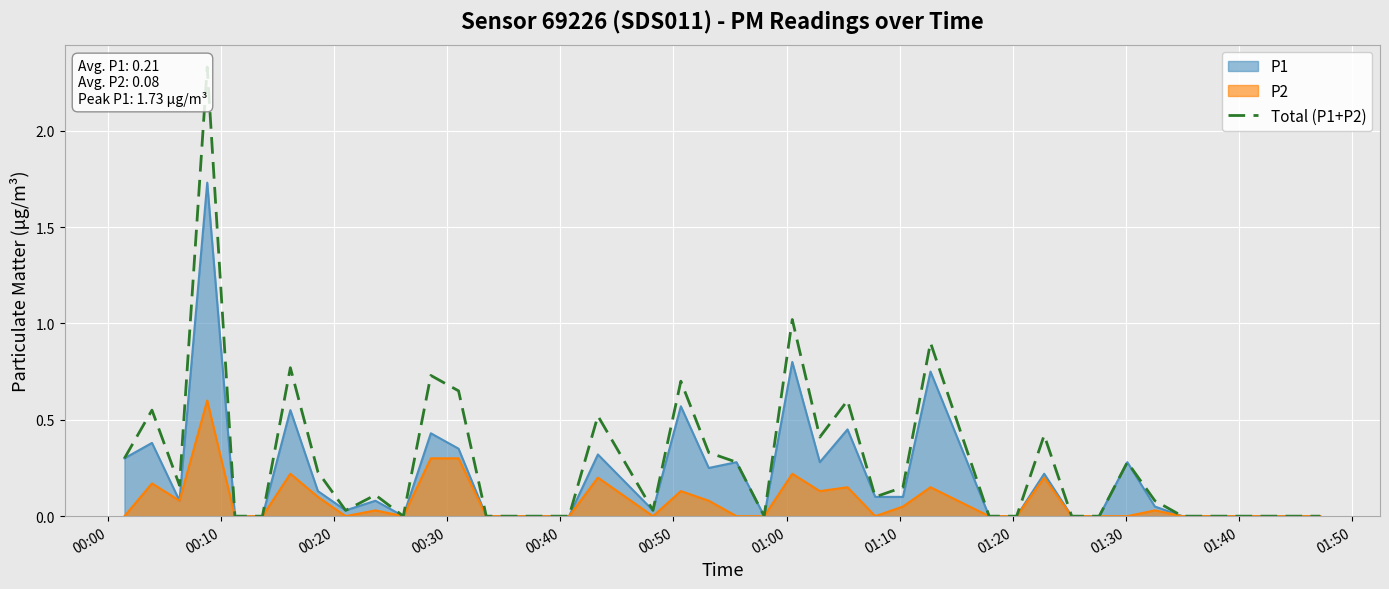

What is the maximum value shown in the chart?

2.3